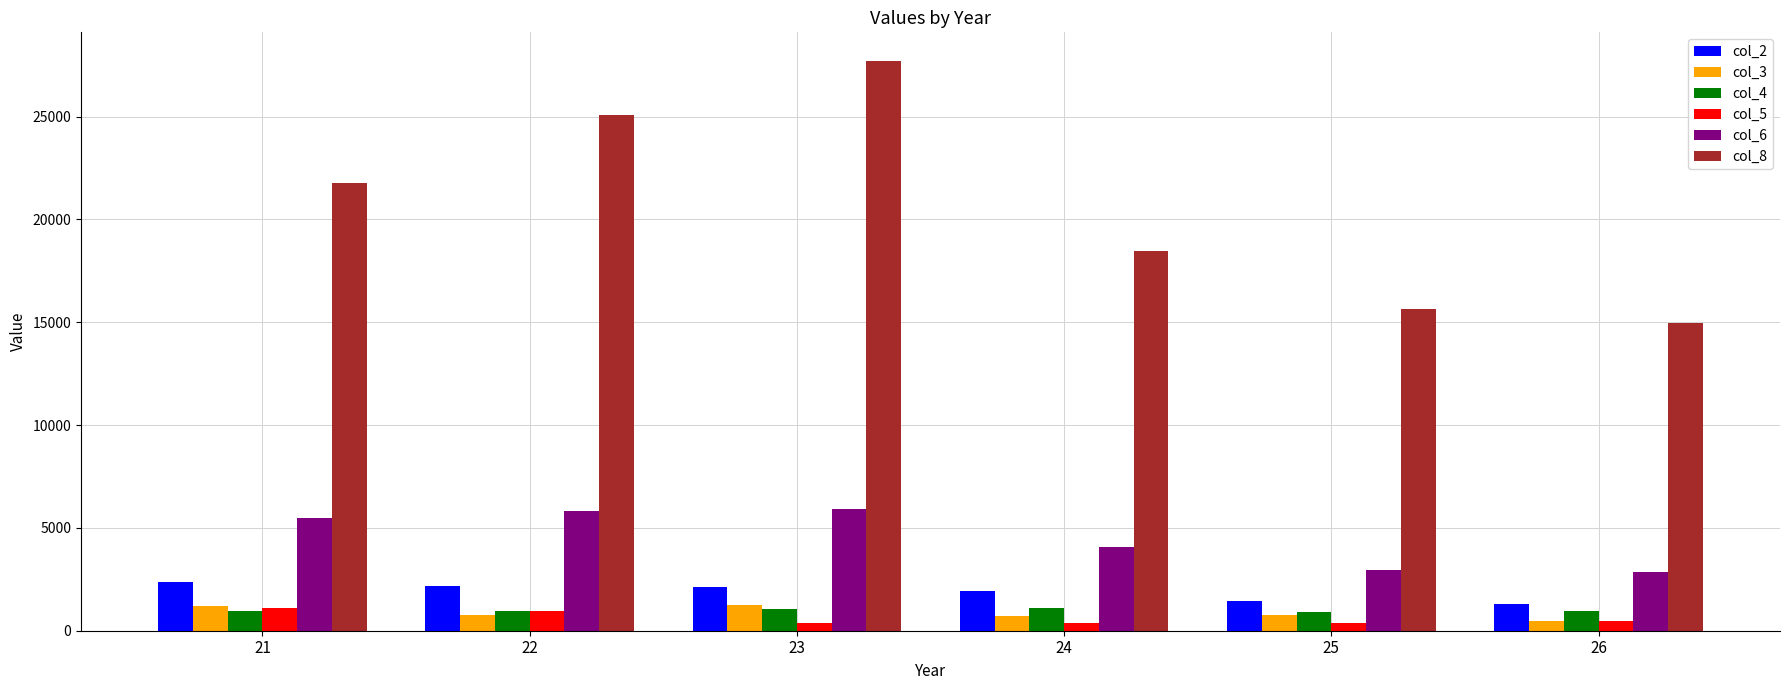

Is the value of col_2 at 21 greater than the value of col_3 at 21?

Yes